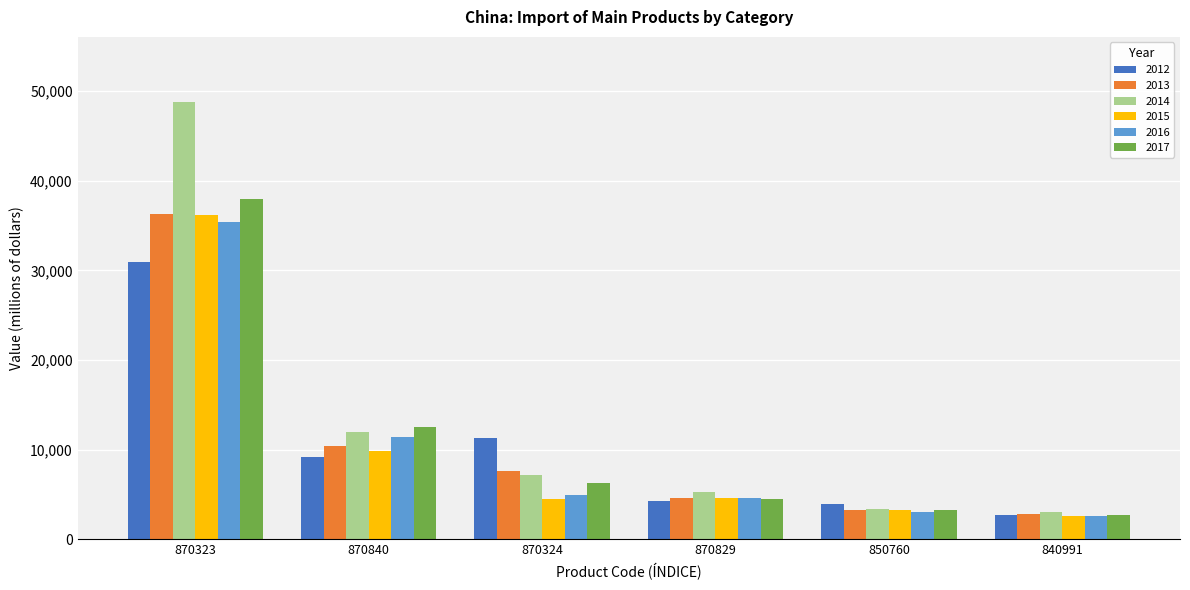

What is the label of the 4th bar from the right?

870324